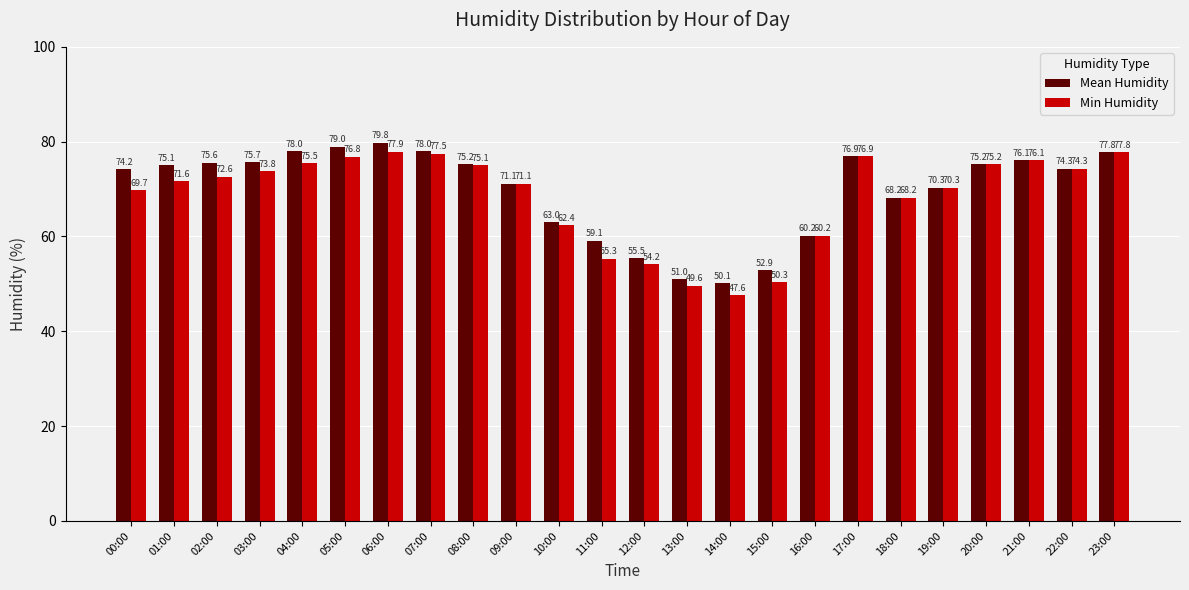

Does the chart contain any negative values?

No